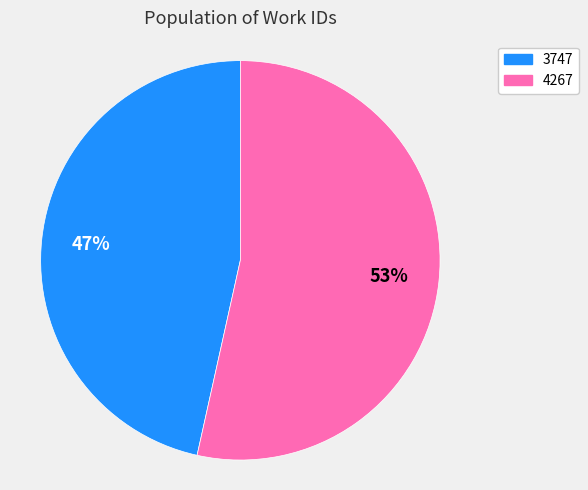

Between 4267 and 3747, which is larger?

4267